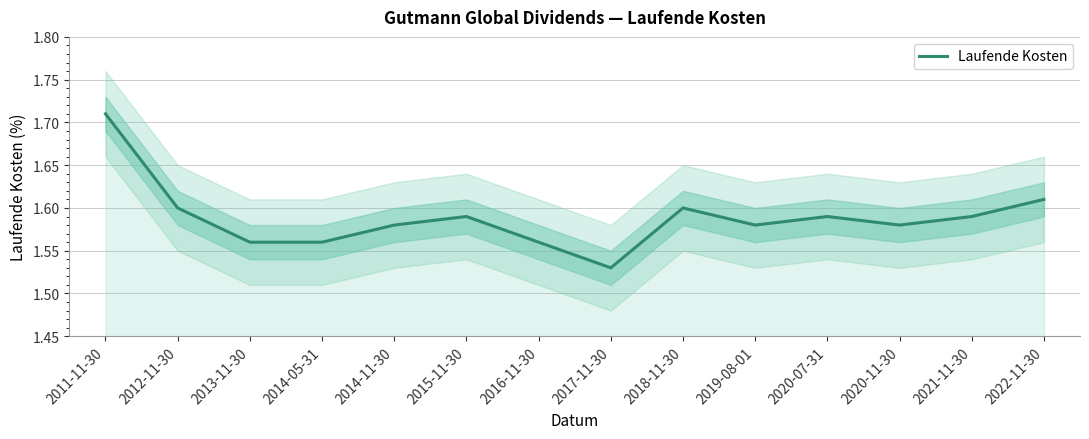

What position from the right is 2016-11-30?

8